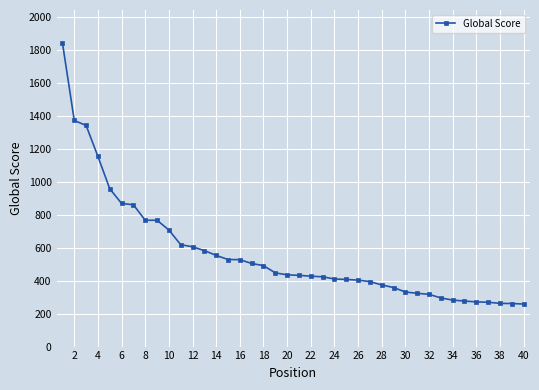

What is the greatest value displayed?

1841